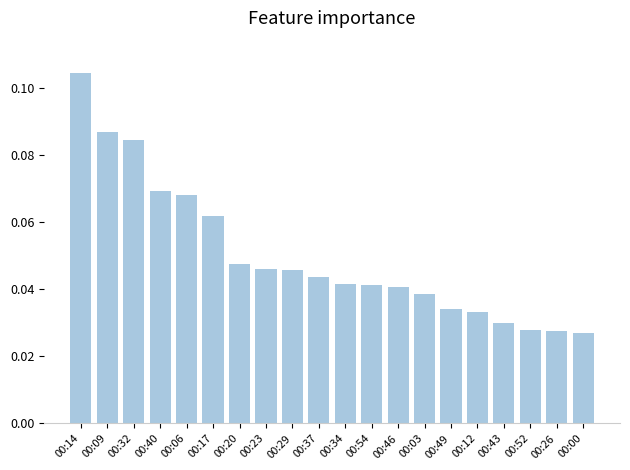

Which label corresponds to the largest value in the chart?

00:14